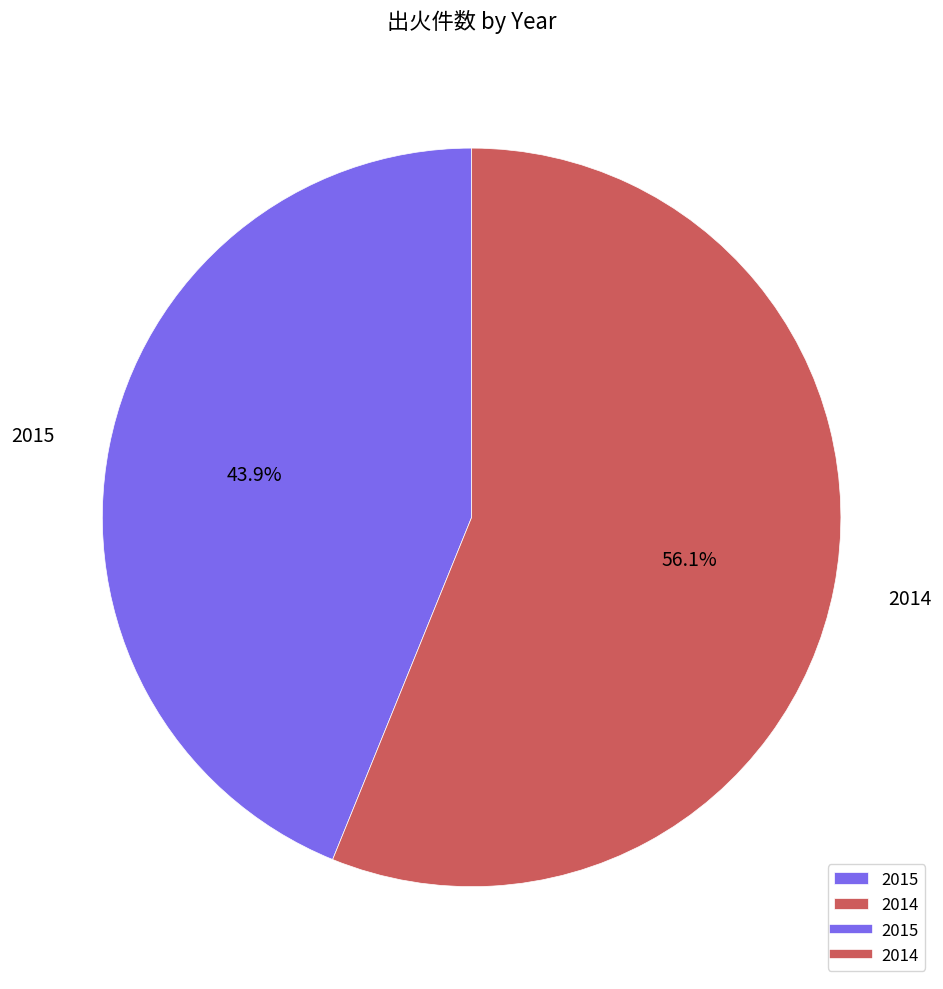

What is the smallest slice in the pie chart?

2015